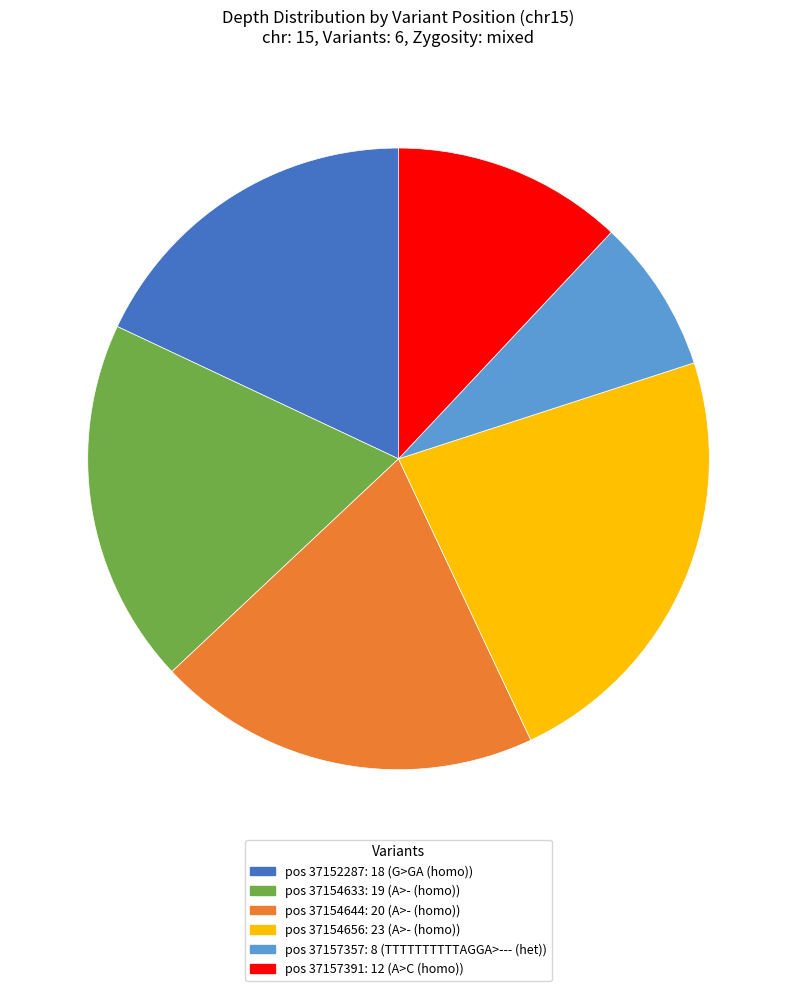

Is there any slice that represents more than half of the pie?

No